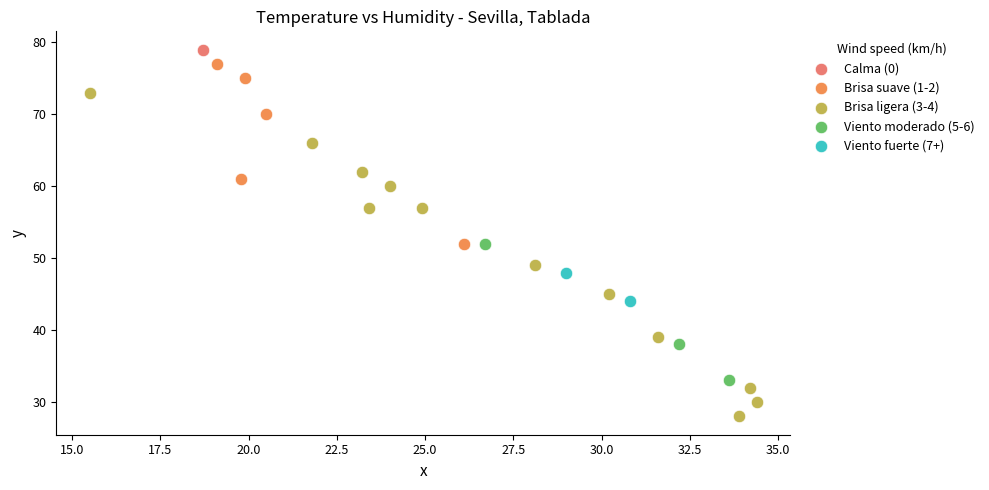

What are all the series names shown in the legend?

Calma (0), Brisa suave (1-2), Brisa ligera (3-4), Viento moderado (5-6), Viento fuerte (7+)